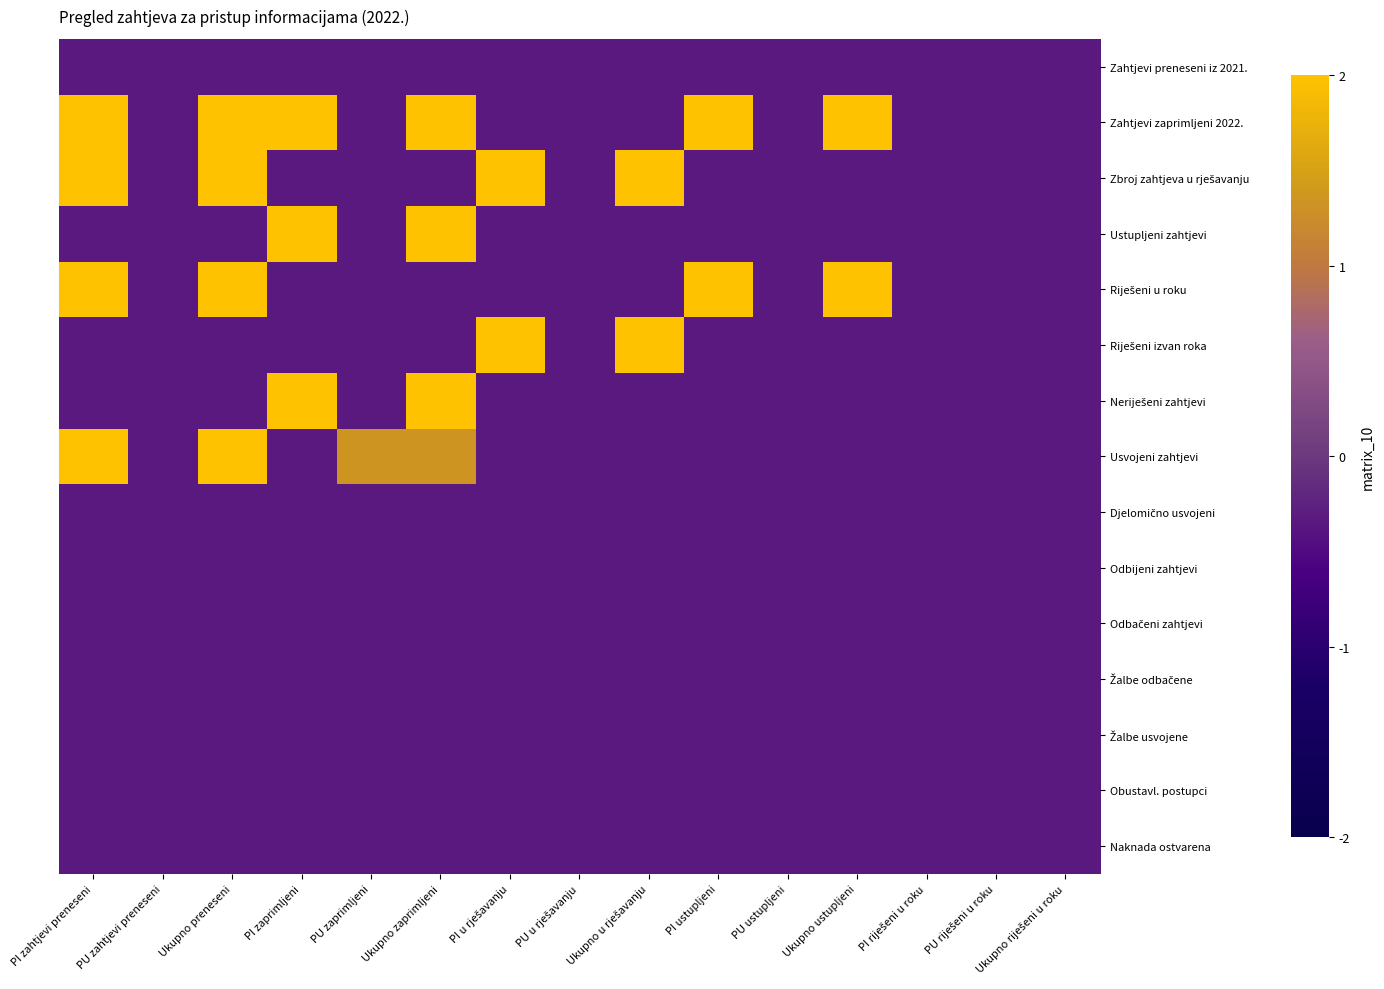

Rank the series at PI ustupljeni from highest to lowest value.

Zahtjevi zaprimljeni 2022., Riješeni u roku, Zahtjevi preneseni iz 2021., Zbroj zahtjeva u rješavanju, Ustupljeni zahtjevi, Riješeni izvan roka, Neriješeni zahtjevi, Usvojeni zahtjevi, Djelomično usvojeni, Odbijeni zahtjevi, Odbačeni zahtjevi, Žalbe odbačene, Žalbe usvojene, Obustavl. postupci, Naknada ostvarena